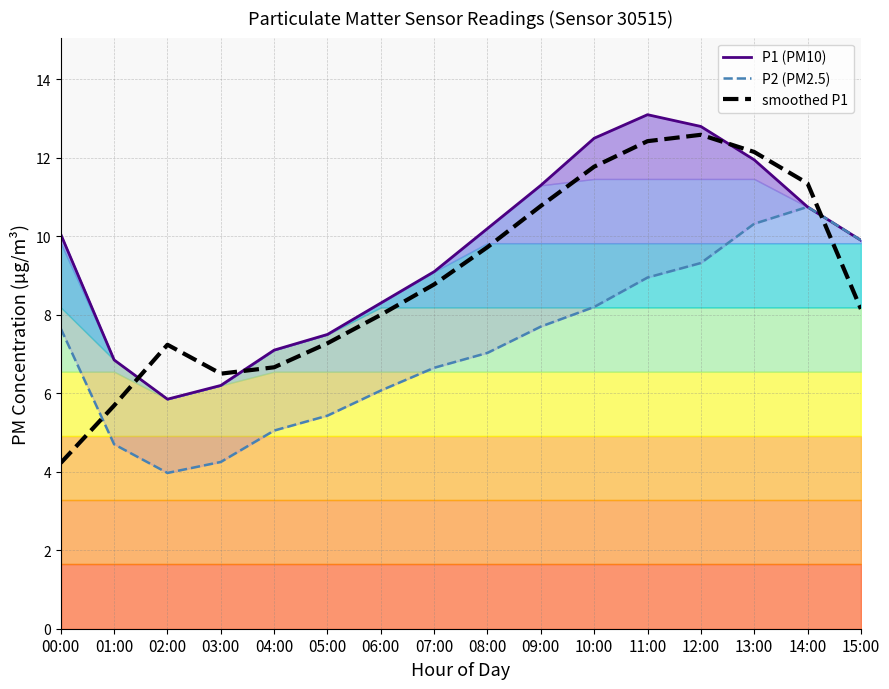

Which series changed the most between 04:00 and 15:00?

P2